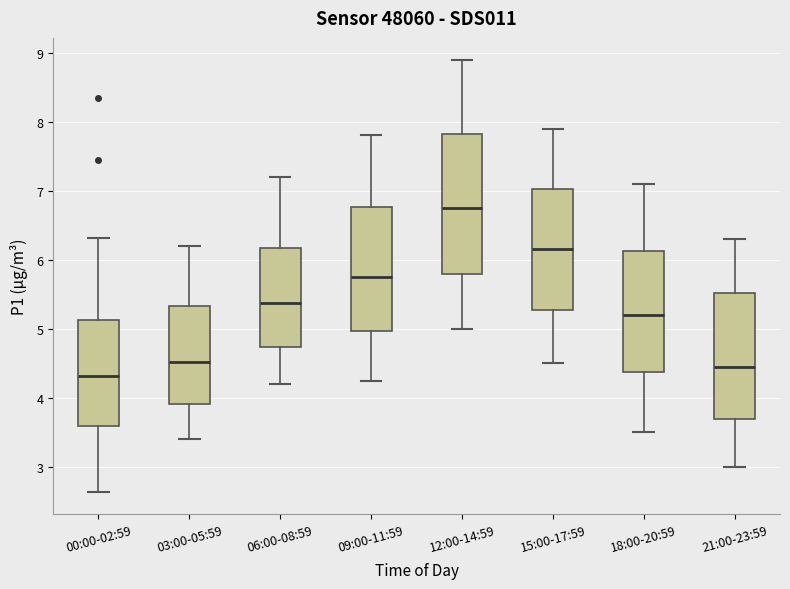

Where does the lower whisker of the box for 09:00-11:59 end on the y-axis? The values are not printed on the chart, so give them approximately, as read against the axis.

4.3